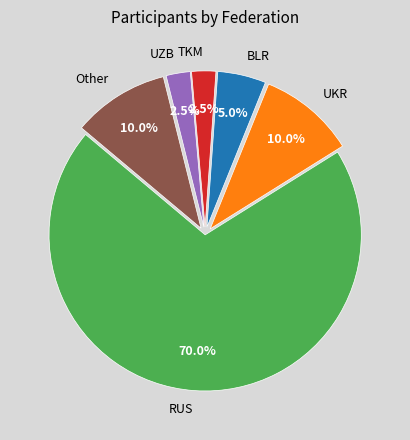

How many segments does this pie chart have?

6